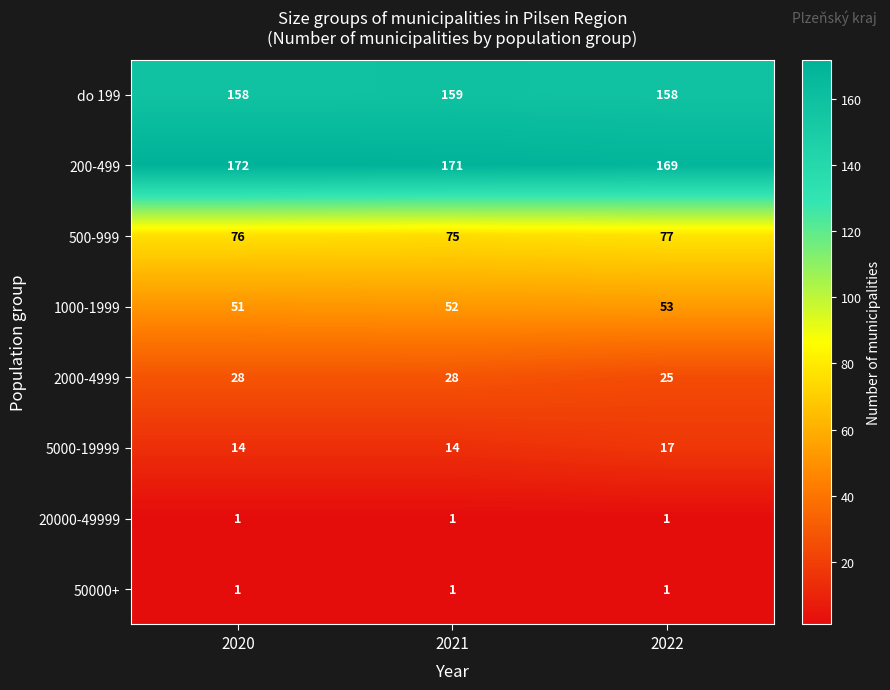

At which label does 200-499 first exceed 171?

2020